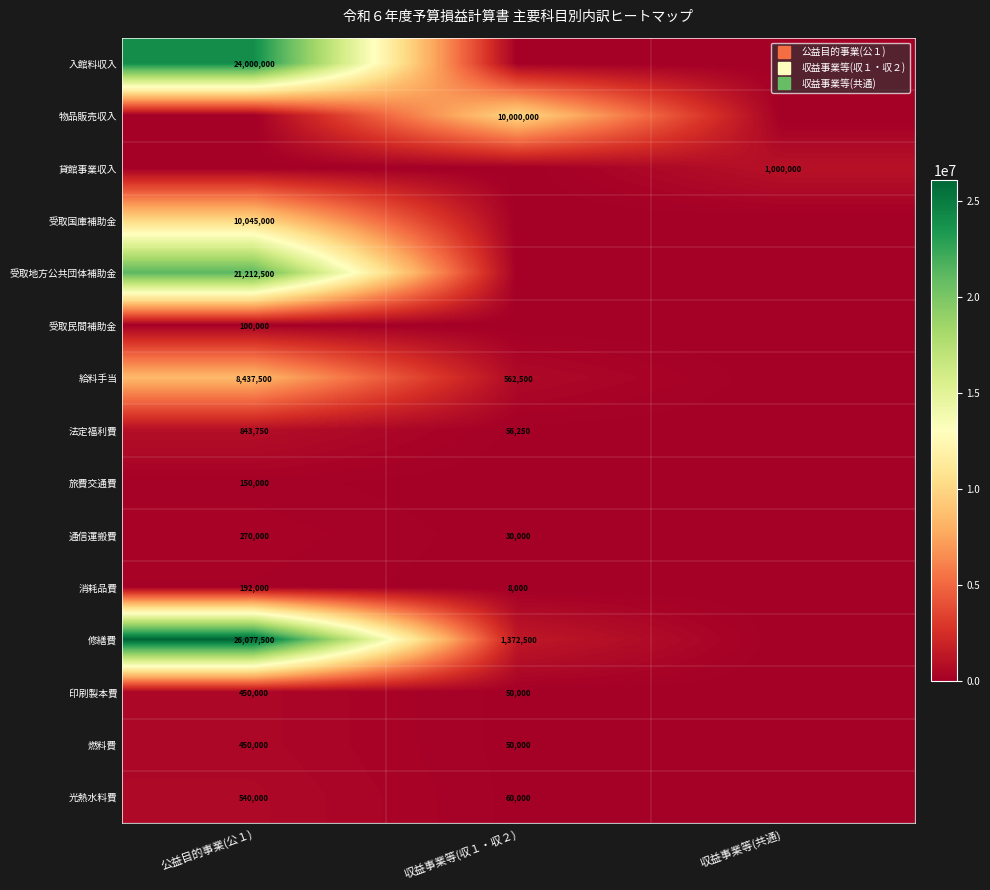

At how many categories does at least one series exceed 17756842?

1